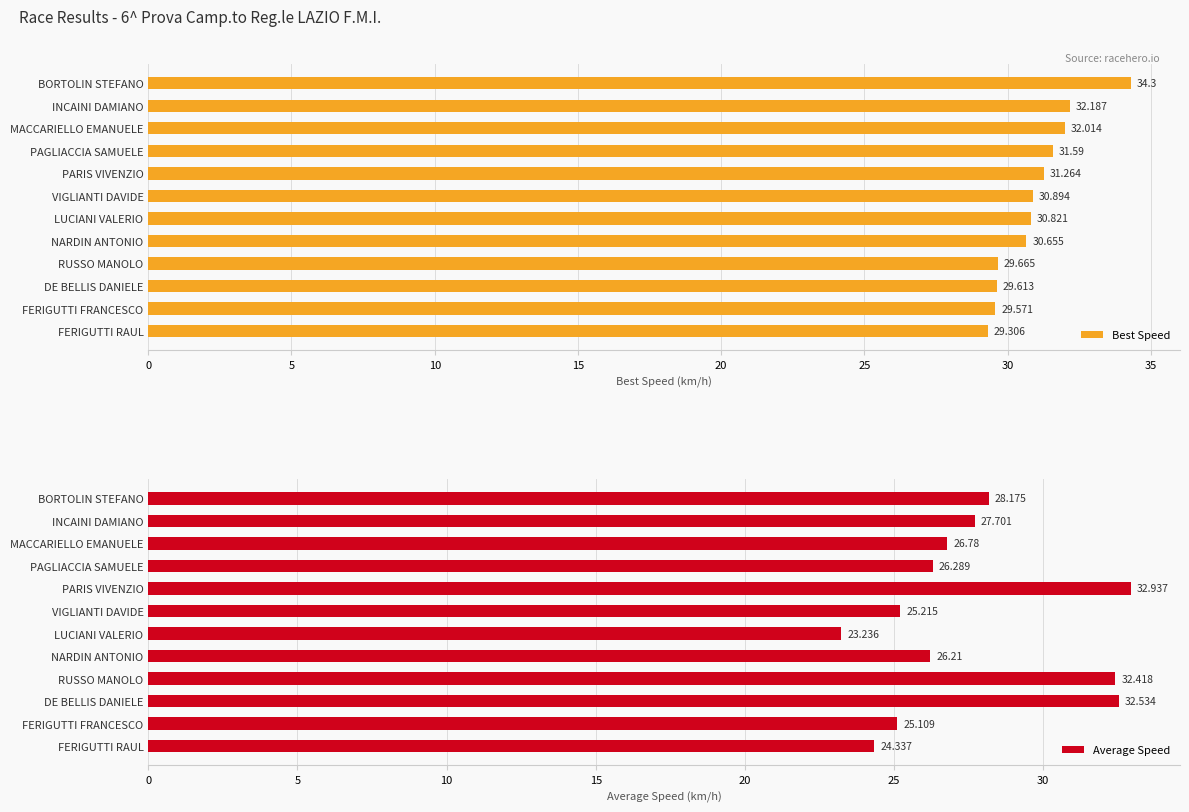

What are all the series names shown in the legend?

Best Speed, Average Speed